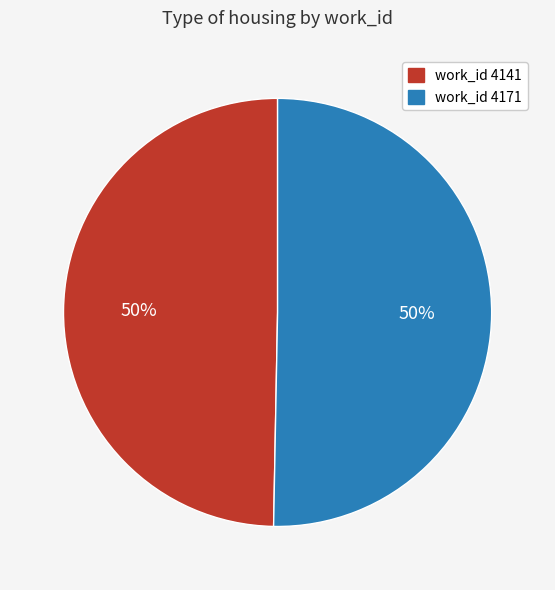

To the nearest percent, what is the average slice percentage?

50%